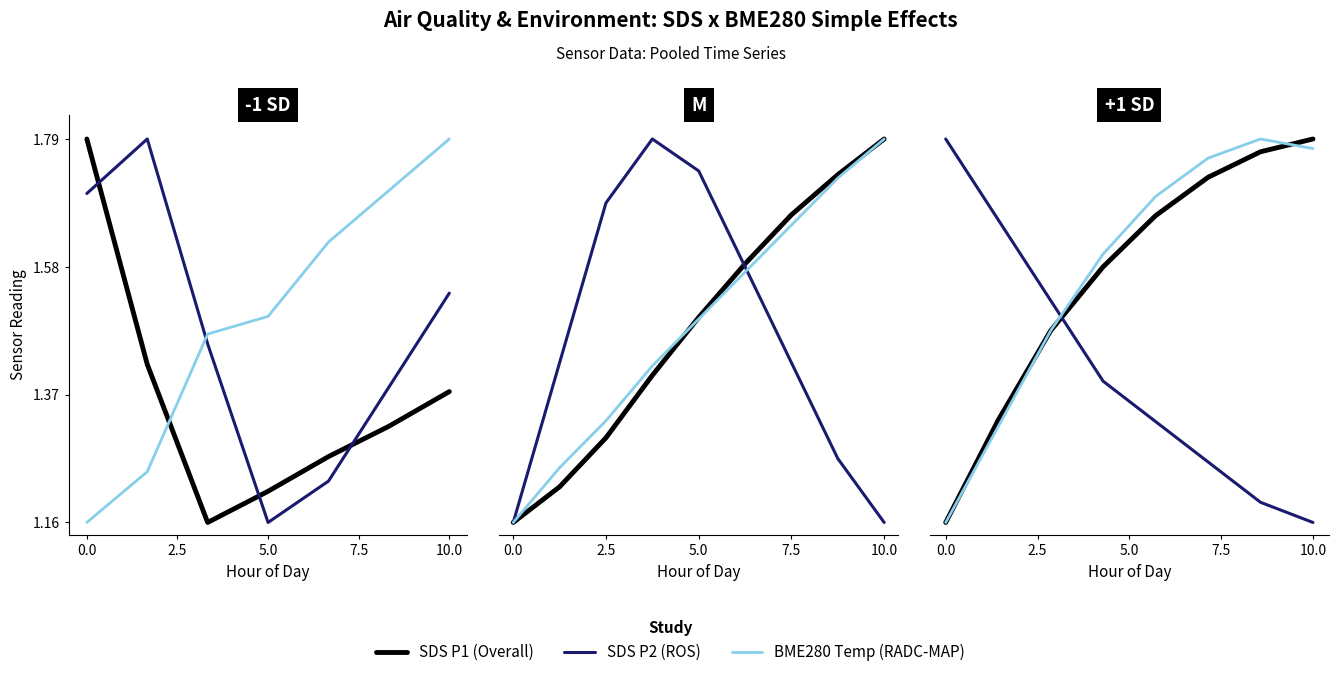

At which label does BME280 Temp (RADC-MAP) reach its peak?

6